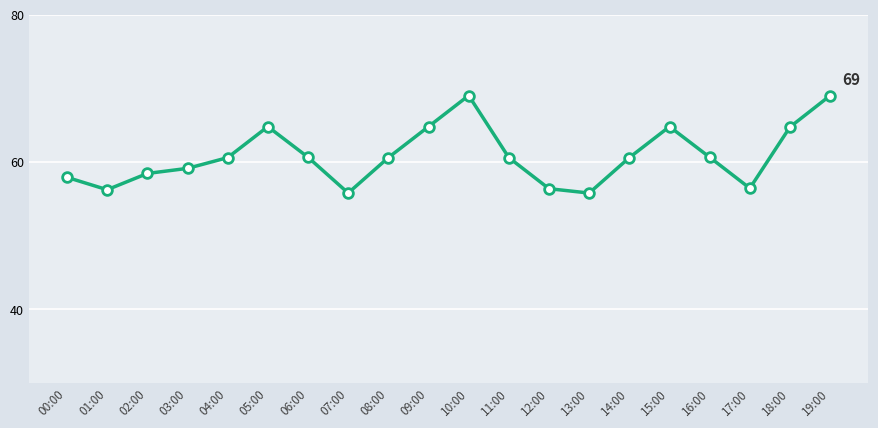

Is it true that the value at 16:00 is 18.4?

False